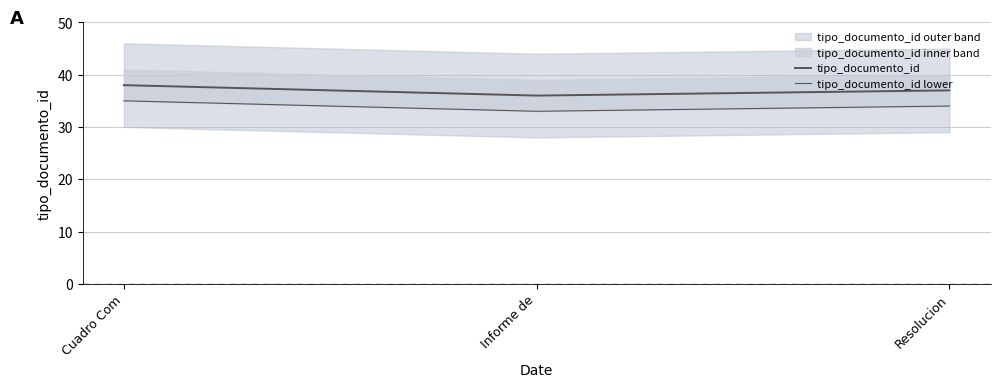

At Cuadro Com, list the series in order from largest to smallest.

tipo_documento_id, tipo_documento_id lower